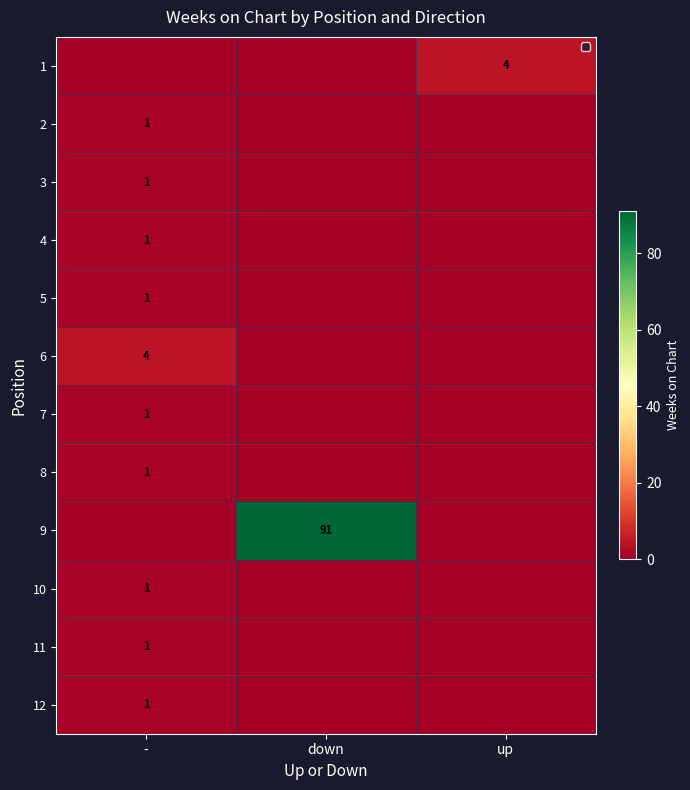

True or false: 8 has a value of 1 at -.

True